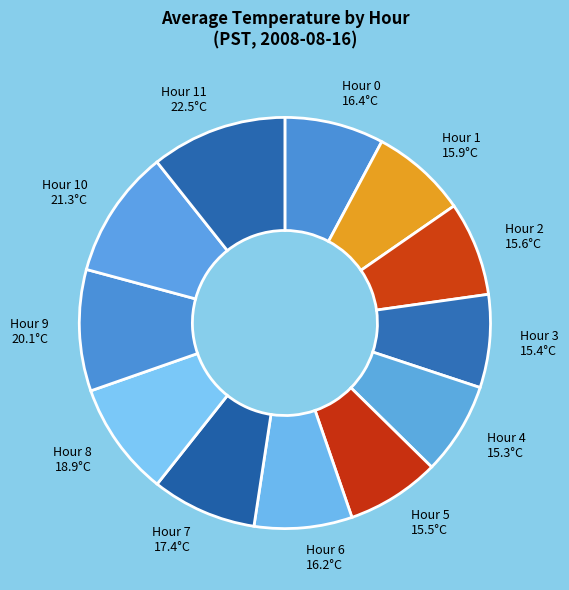

Combined, do Hour 4 and Hour 0 account for over 50%?

No